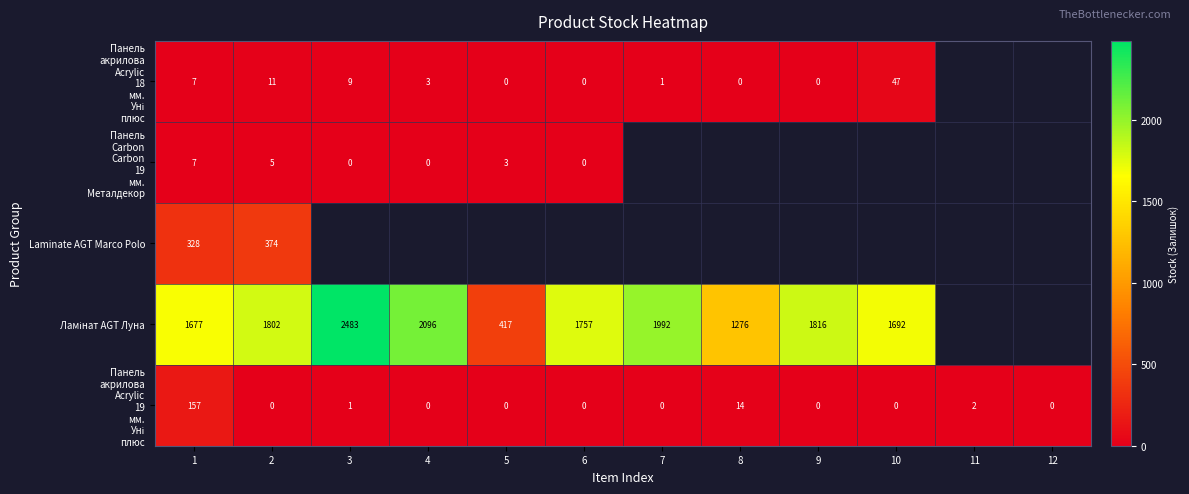

What is the difference between the highest and lowest values at 1?

1670